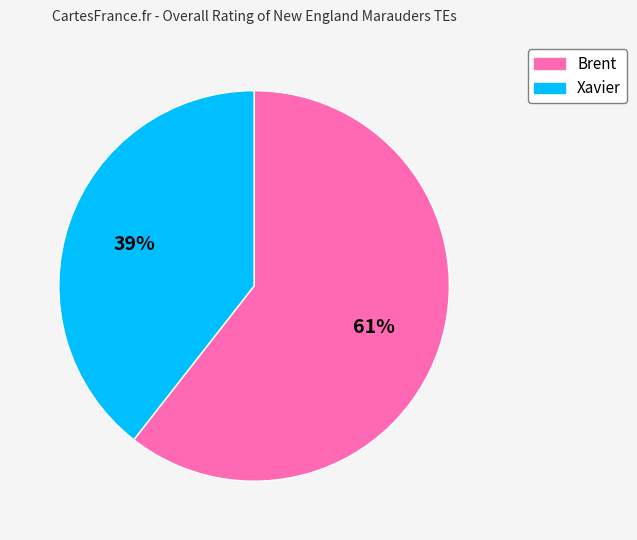

Which category has the biggest portion of the pie?

Brent